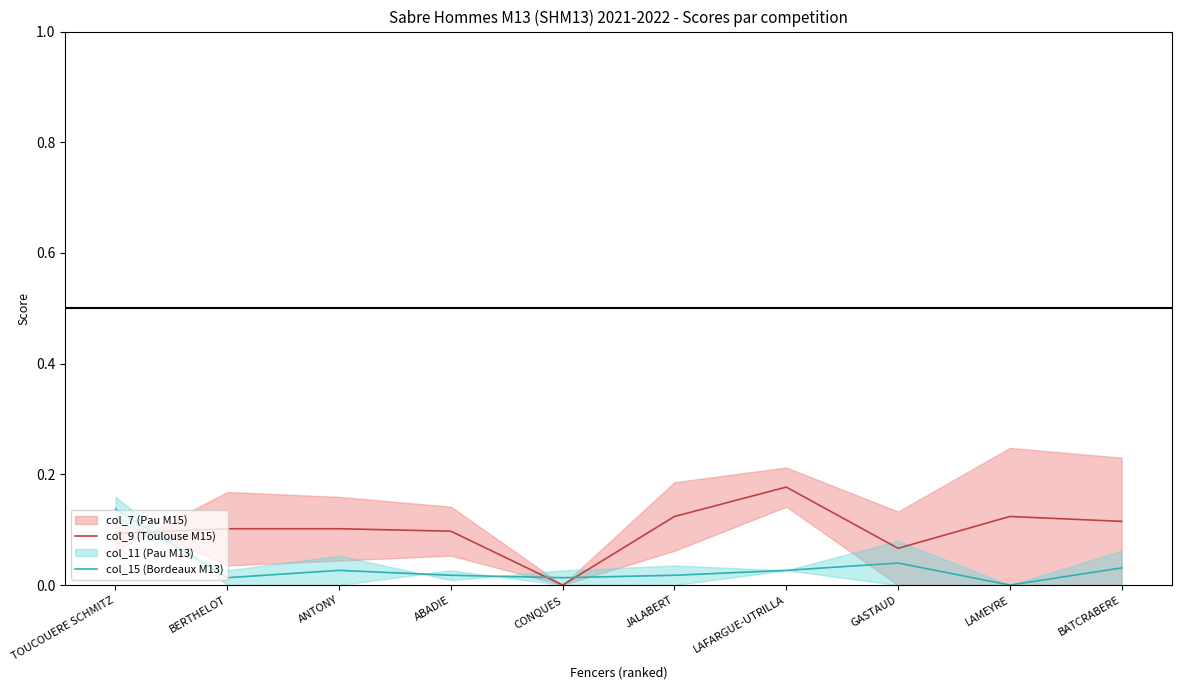

Reading left to right, what are all the values shown in this chart?

col_9 (Toulouse M15): 0.1	0.1	0.1	0.1	0.0	0.1	0.2	0.1	0.1	0.1
col_15 (Bordeaux M13): 0.1	0.0	0.0	0.0	0.0	0.0	0.0	0.0	0.0	0.0